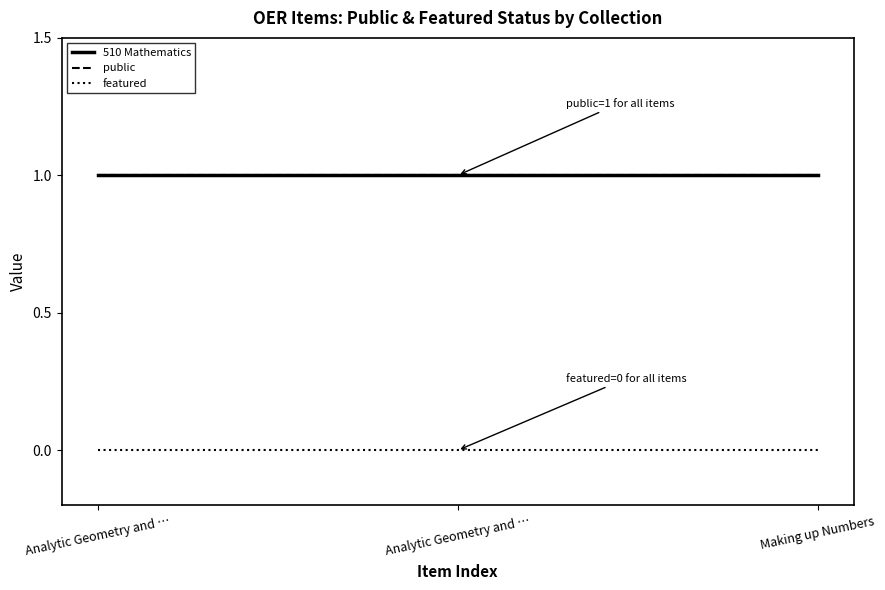

Does the chart have visible grid lines?

No